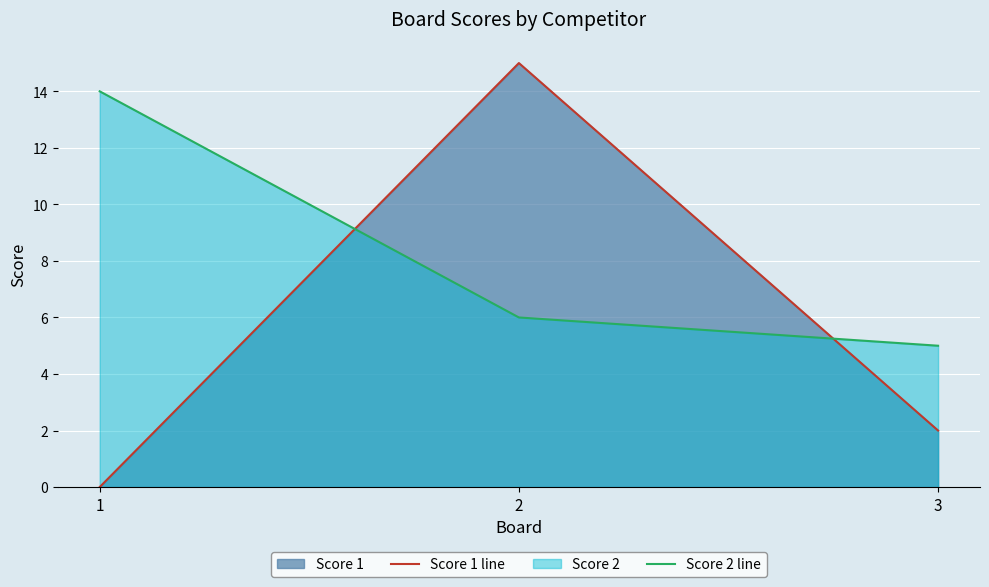

How many values in Score 1 line are above zero?

2